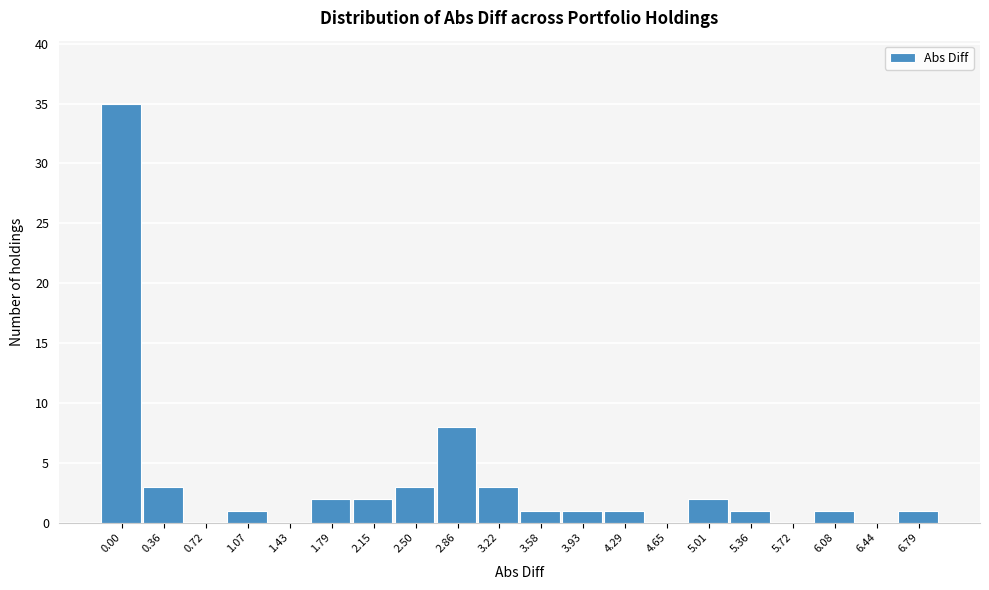

Reading left to right, what are all the values shown in this chart?

0.00=35	0.36=3	0.72=0	1.07=1	1.43=0	1.79=2	2.15=2	2.50=3	2.86=8	3.22=3	3.58=1	3.93=1	4.29=1	4.65=0	5.01=2	5.36=1	5.72=0	6.08=1	6.44=0	6.79=1